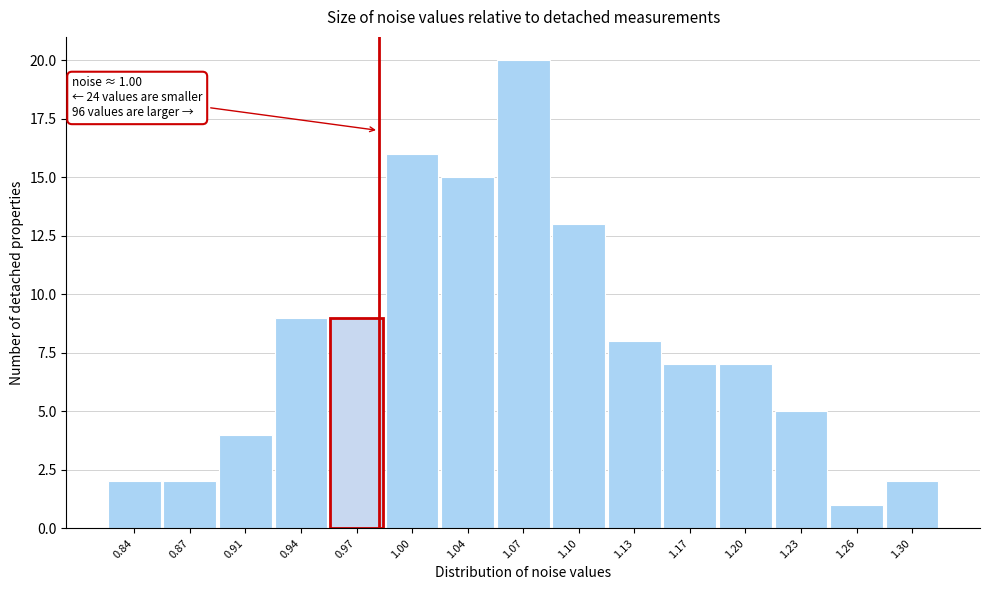

Reading left to right, what are all the values shown in this chart?

0.84=2	0.87=2	0.91=4	0.94=9	0.97=9	1.00=16	1.04=15	1.07=20	1.10=13	1.13=8	1.17=7	1.20=7	1.23=5	1.26=1	1.30=2